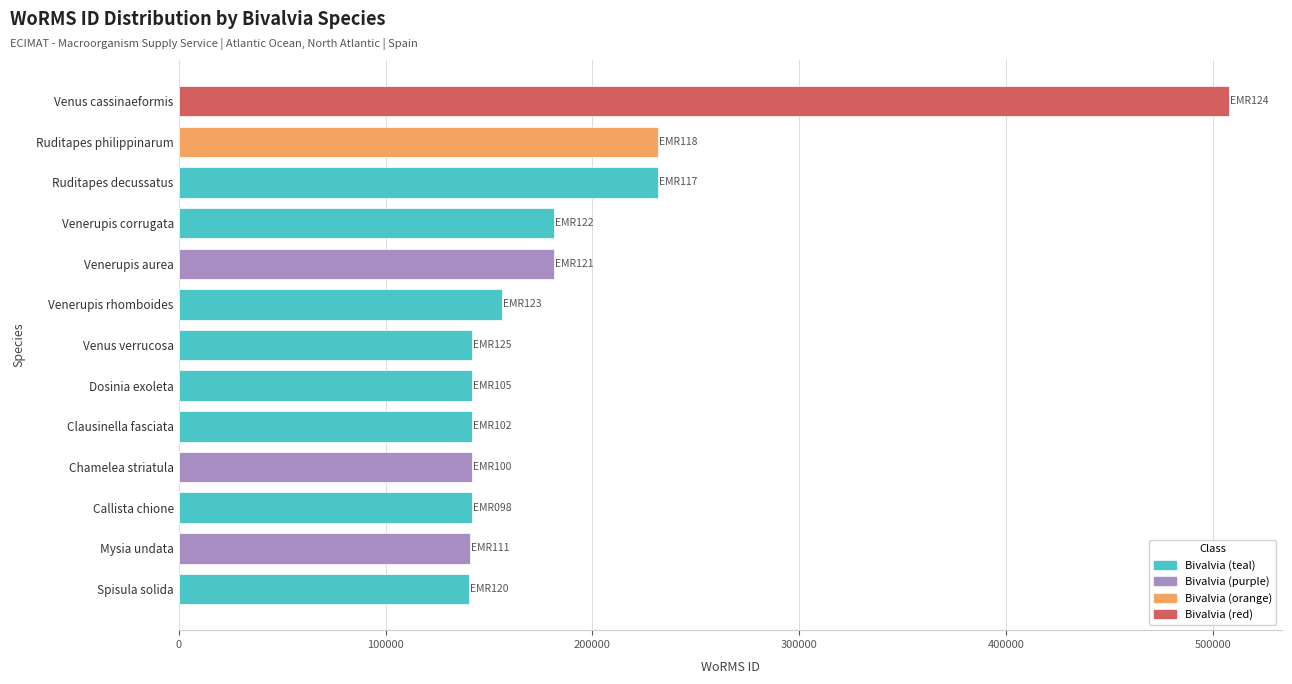

Is it true that the value at Chamelea striatula is 218583?

False